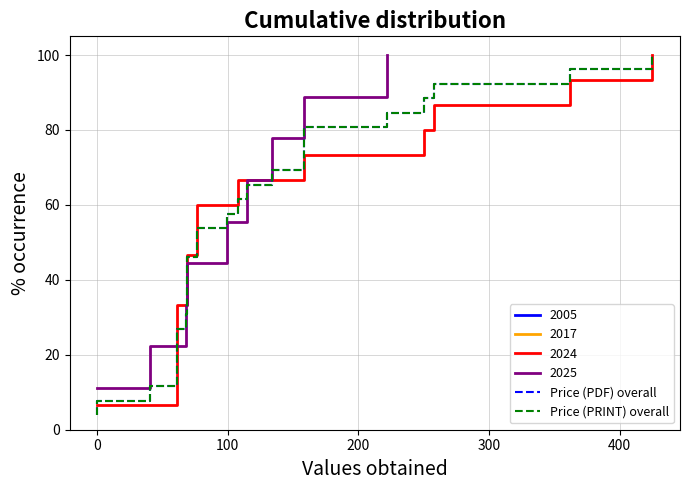

What is the value of the Price (PDF) overall point at the 22nd from the left?

84.6